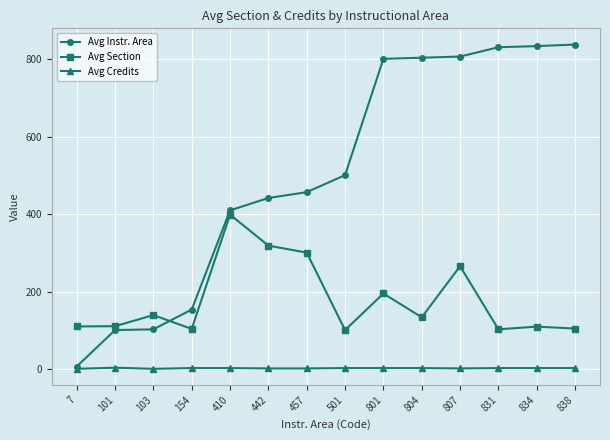

Is the value of Avg Credits at 442 greater than the value of Avg Section at 7?

No